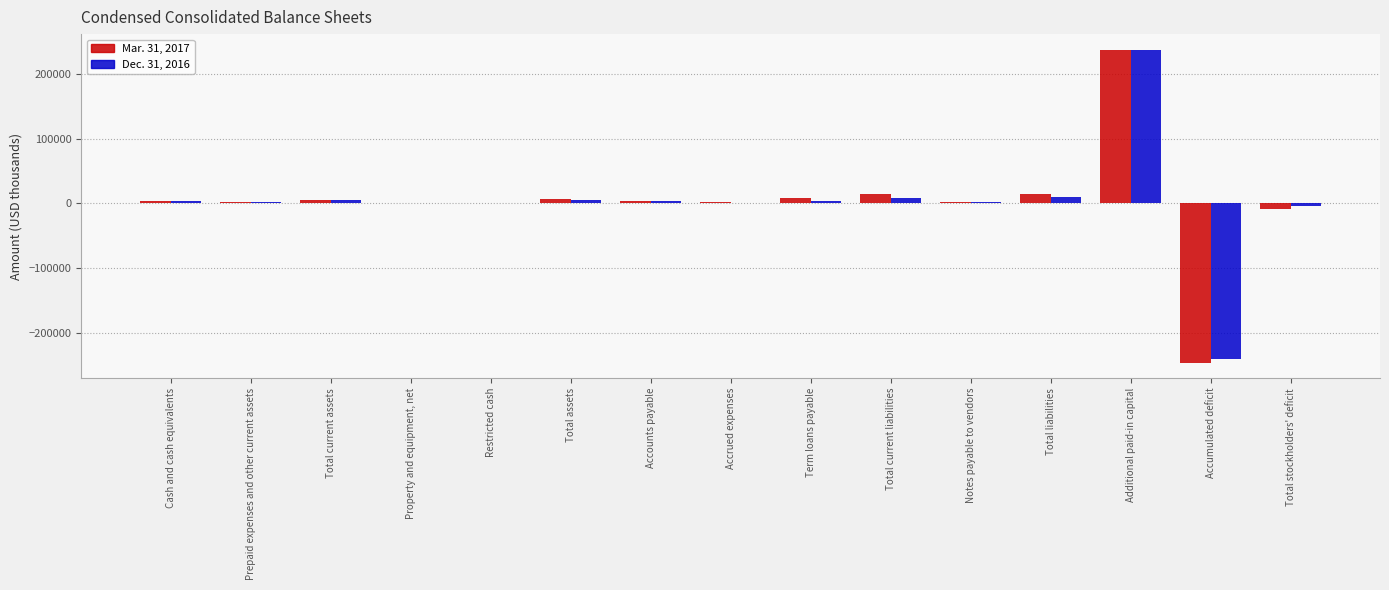

The value of Mar. 31, 2017 at Total current liabilities is 13635. True or false?

True